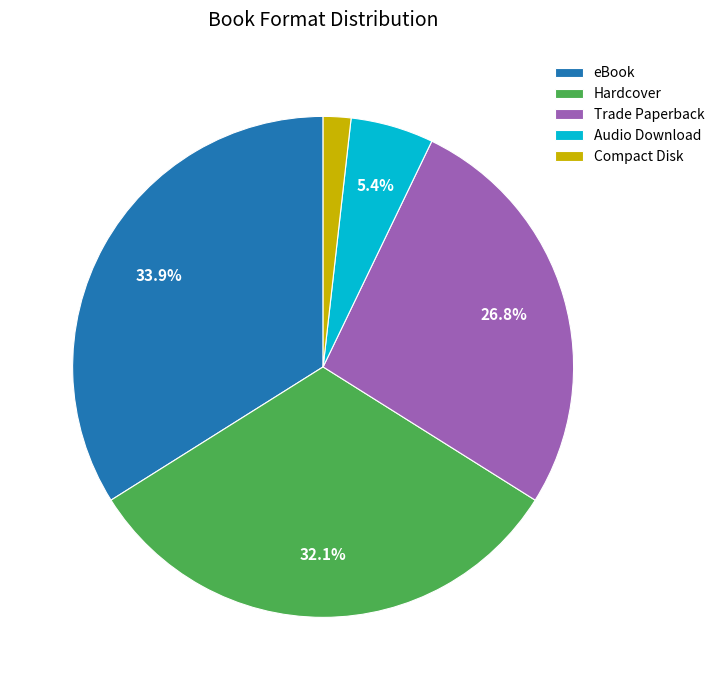

Rank the categories by value from lowest to highest.

Compact Disk, Audio Download, Trade Paperback, Hardcover, eBook